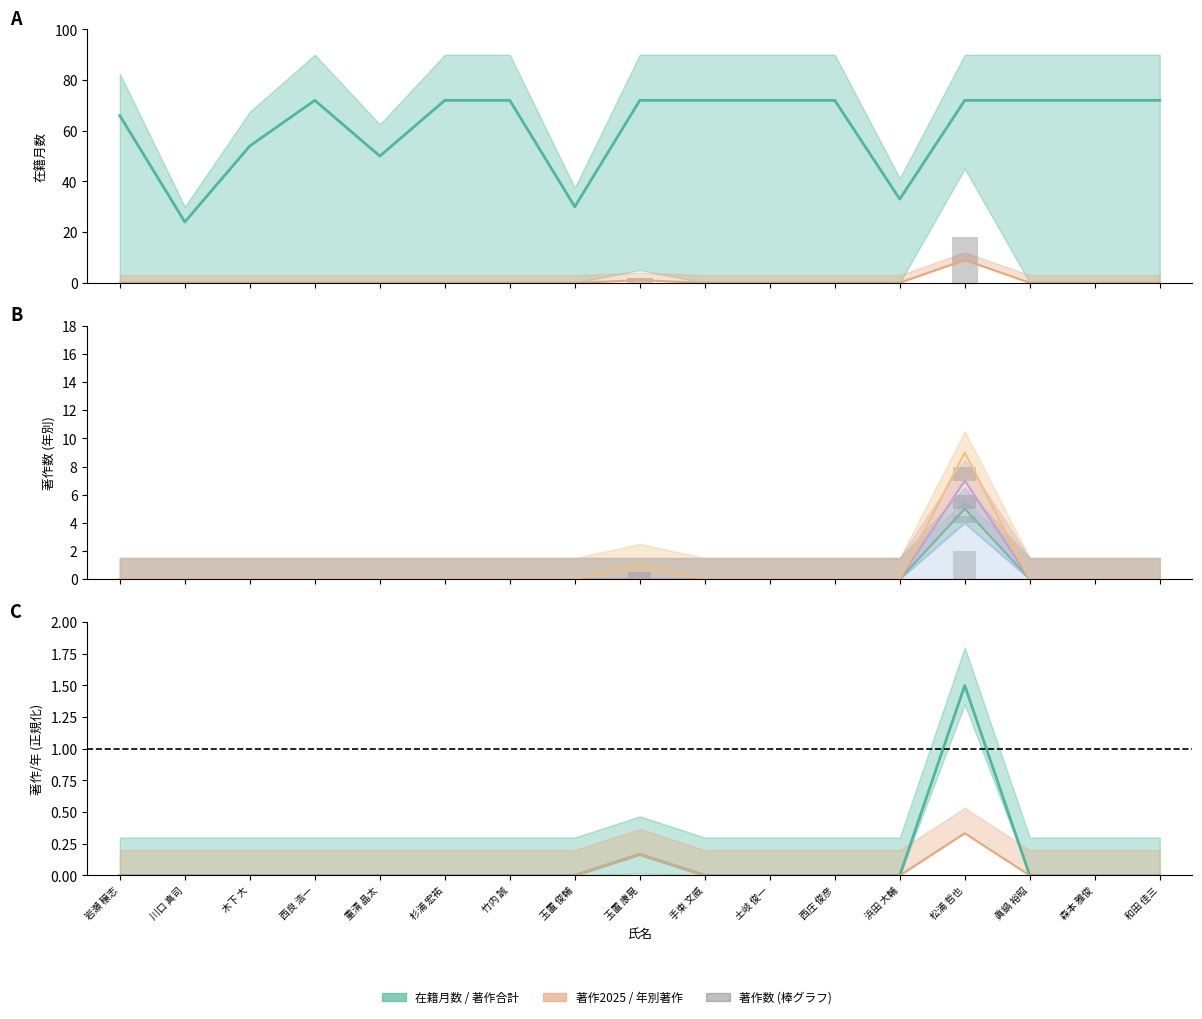

Between 川口 真司 and 森本 雅俊, which is larger?

森本 雅俊